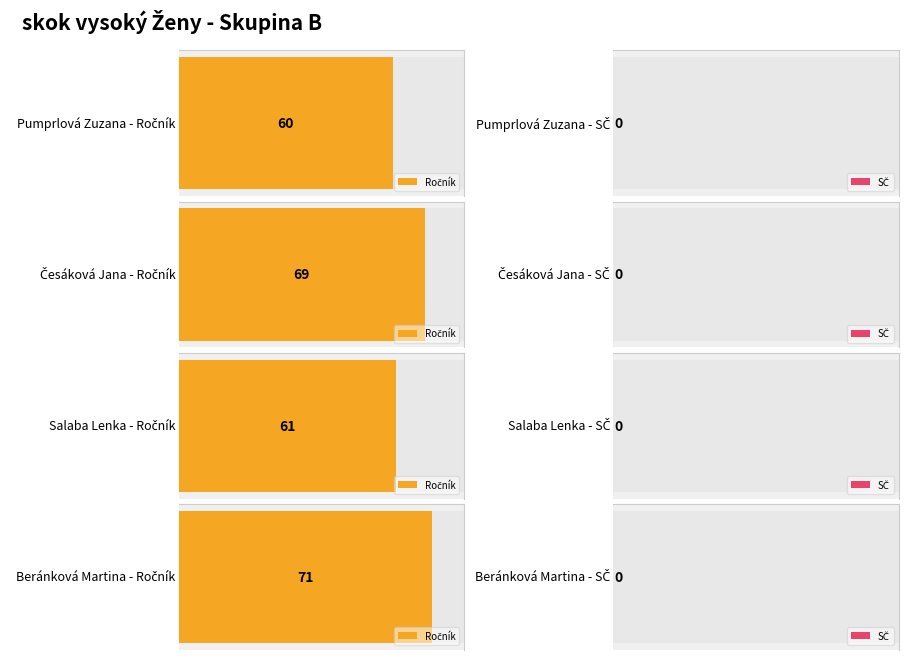

Reading right to left, extract all data points from this chart.

Ročník: 71	61	69	60
SČ: 0	0	0	0